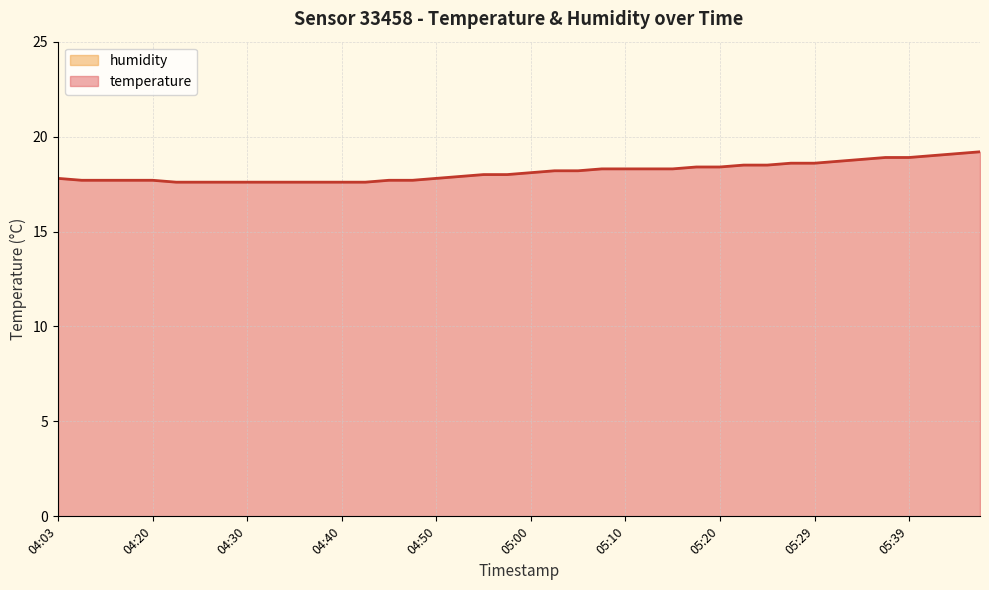

Reading right to left, extract all data points from this chart.

05:47=19.2	05:44=19.1	05:42=19.0	05:39=18.9	05:37=18.9	05:34=18.8	05:32=18.7	05:29=18.6	05:27=18.6	05:25=18.5	05:22=18.5	05:20=18.4	05:17=18.4	05:15=18.3	05:12=18.3	05:10=18.3	05:08=18.3	05:05=18.2	05:03=18.2	05:00=18.1	04:58=18.0	04:55=18.0	04:53=17.9	04:50=17.8	04:48=17.7	04:45=17.7	04:43=17.6	04:40=17.6	04:38=17.6	04:35=17.6	04:33=17.6	04:30=17.6	04:28=17.6	04:25=17.6	04:23=17.6	04:20=17.7	04:17=17.7	04:14=17.7	04:10=17.7	04:03=17.8